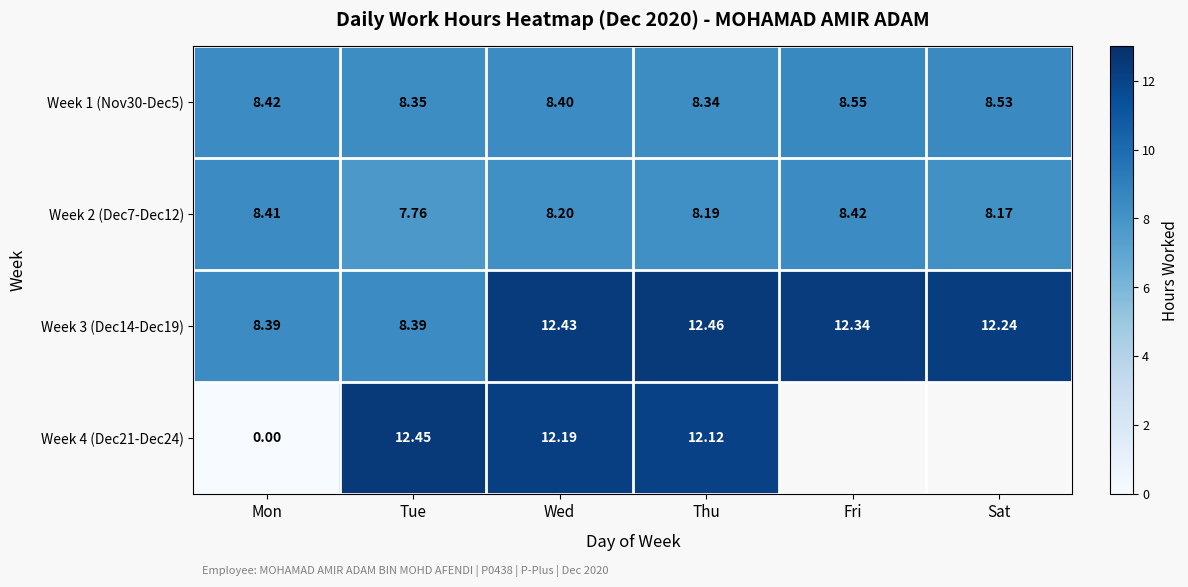

Between Wed and Mon, which is larger?

Mon